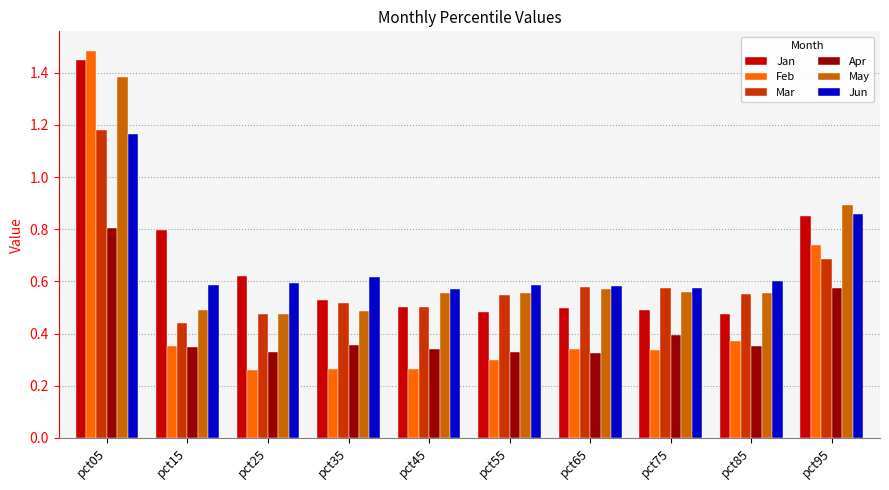

What is the sum of all Jan values?

6.7